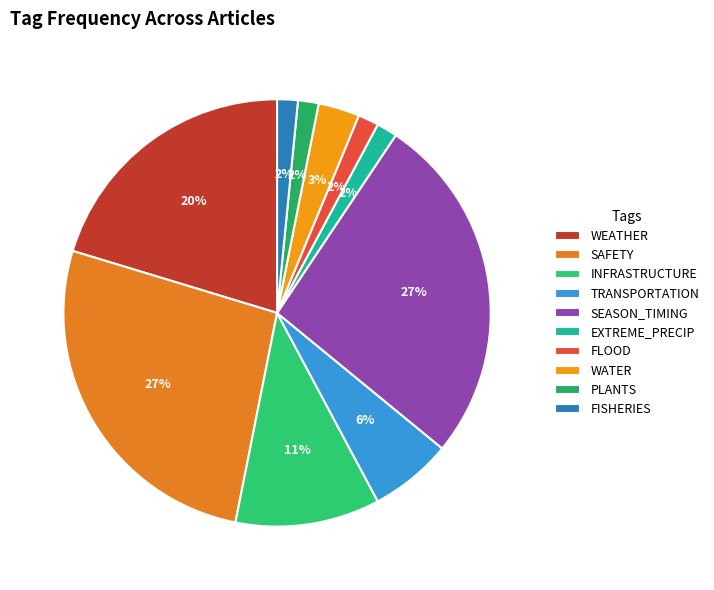

To the nearest percent, what percentage of the pie is WEATHER?

20%